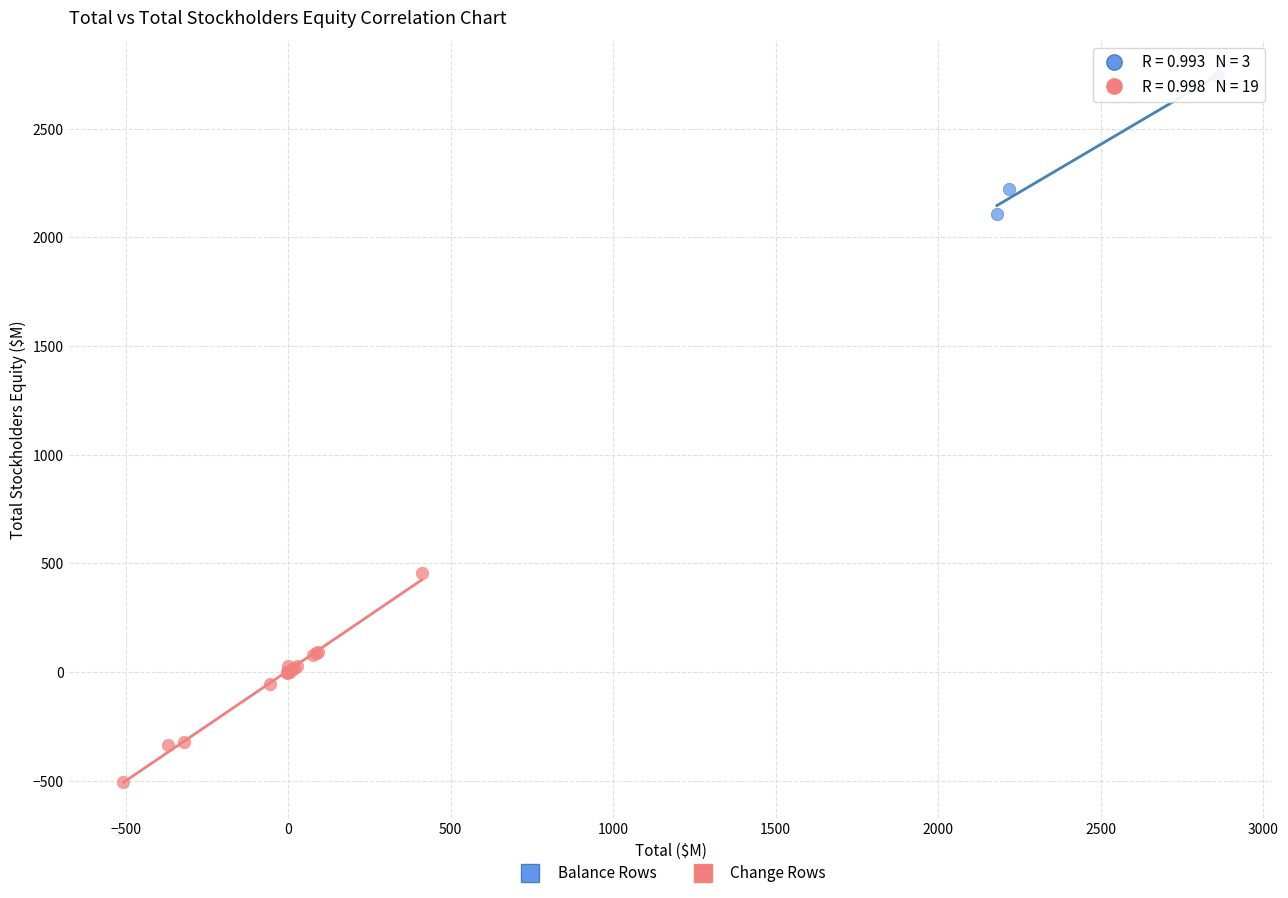

Which series has the largest Y range (max minus min)?

Change Rows